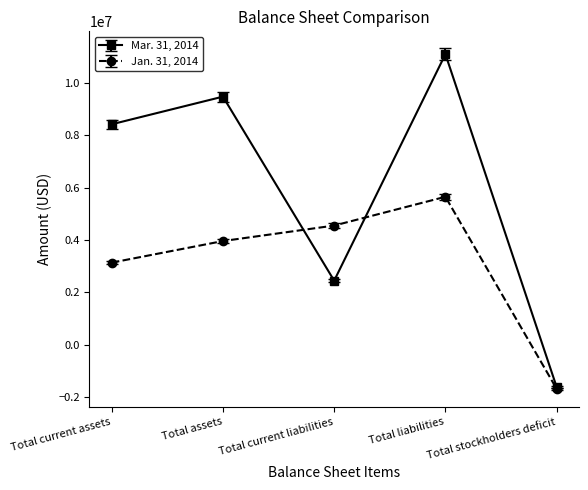

How many values in the Jan. 31, 2014 series are below 3959782?

2